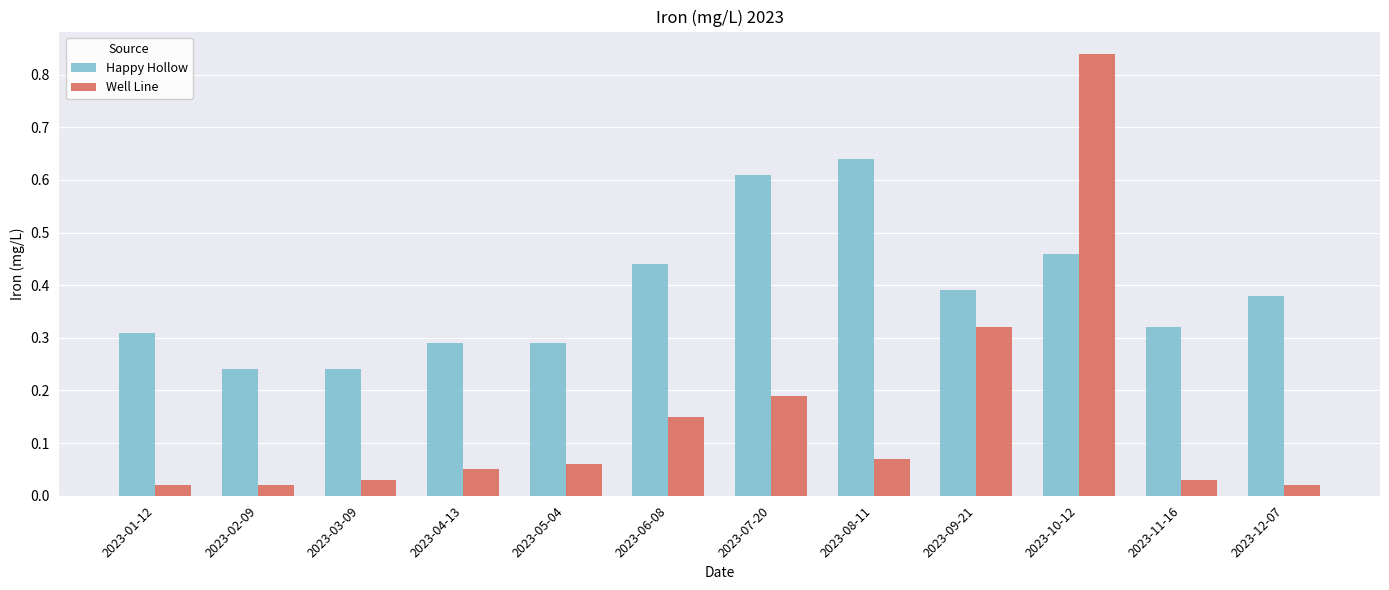

How many series are shown in this chart?

2